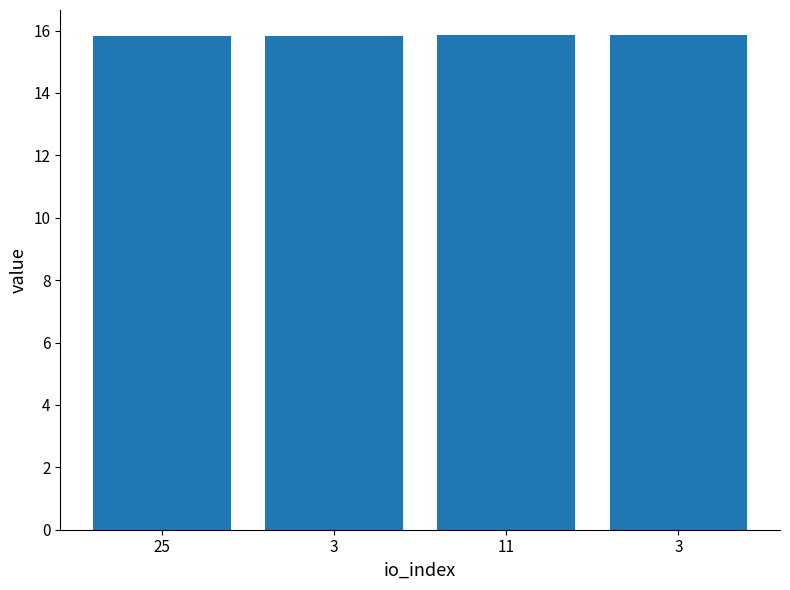

Rank the categories by value from highest to lowest.

11, 3, 25, 3